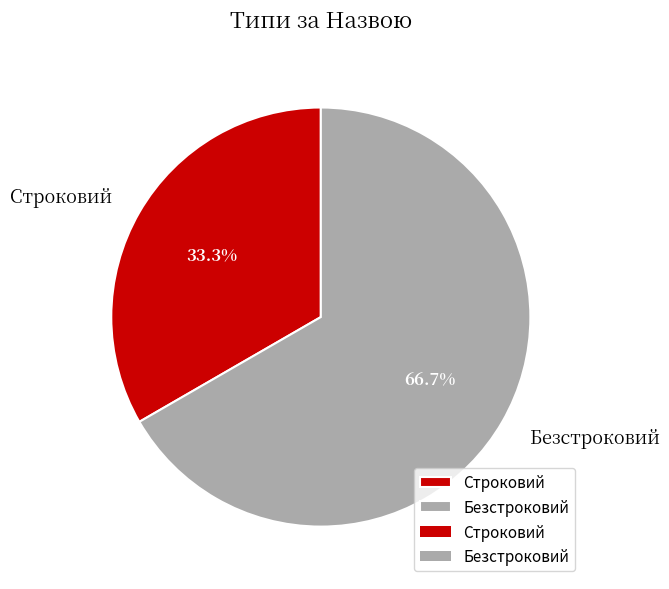

Does any single category account for the majority?

Yes